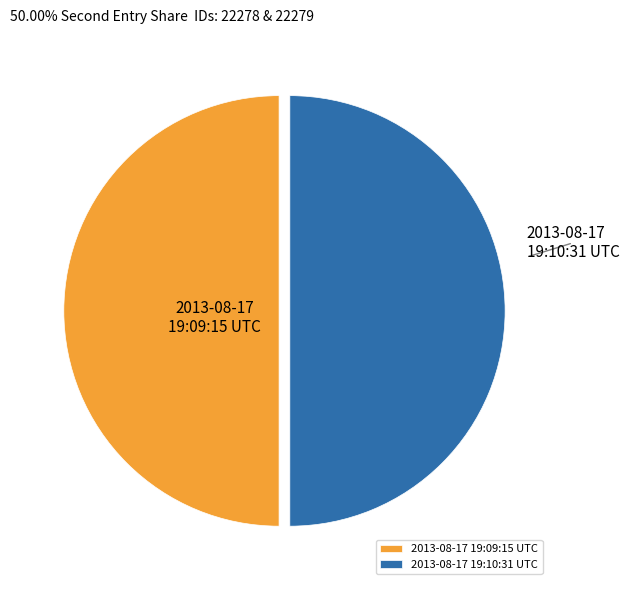

What is the ratio of the value at 2013-08-17 19:10:31 UTC to the value at 2013-08-17 19:09:15 UTC?

1.0